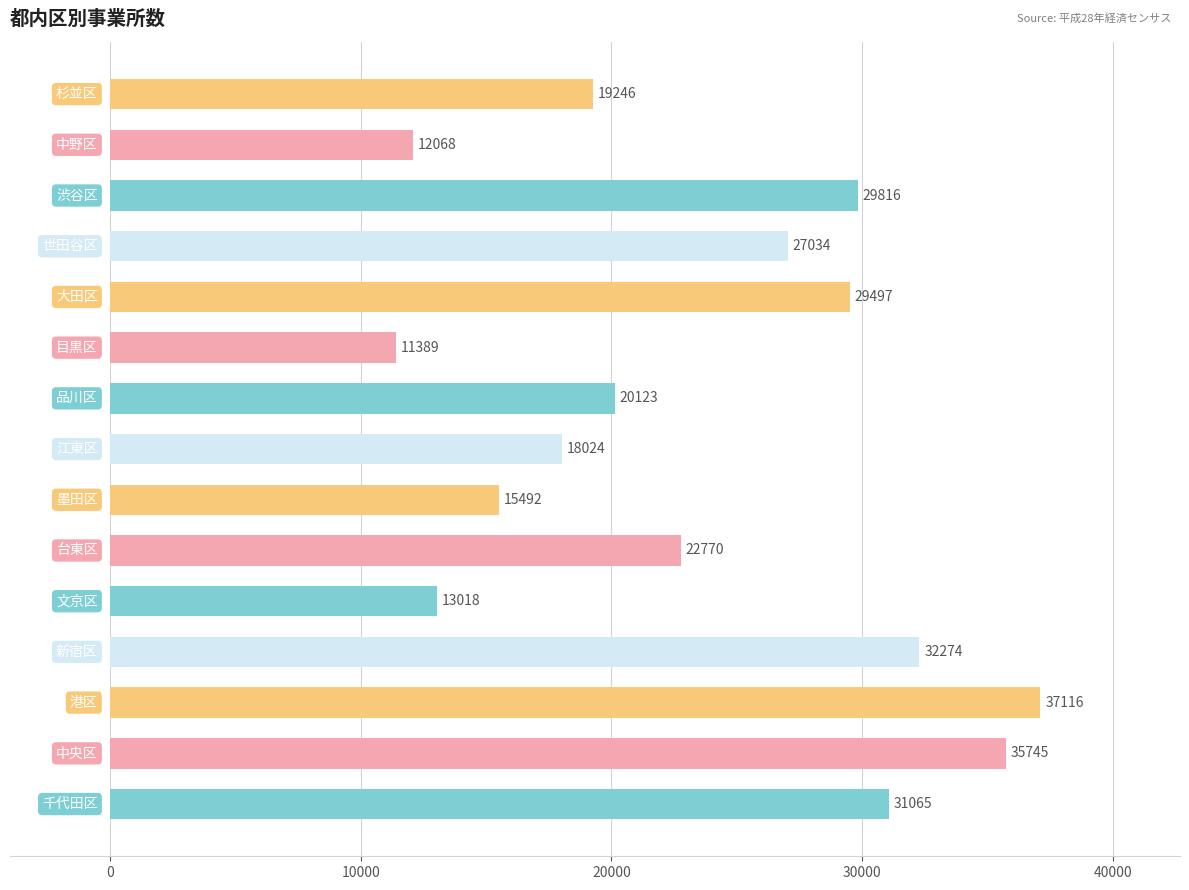

Reading bottom to top, transcribe all the data shown in this chart.

31065	35745	37116	32274	13018	22770	15492	18024	20123	11389	29497	27034	29816	12068	19246